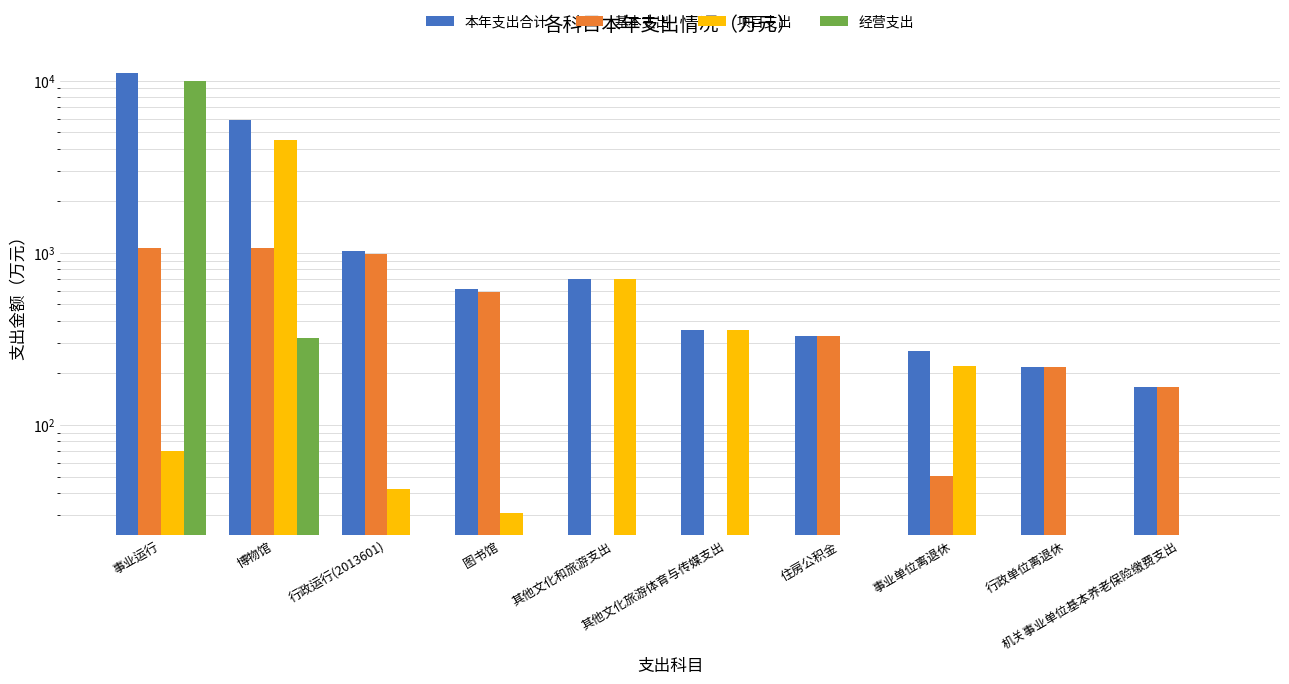

Count the number of categories in the chart.

10